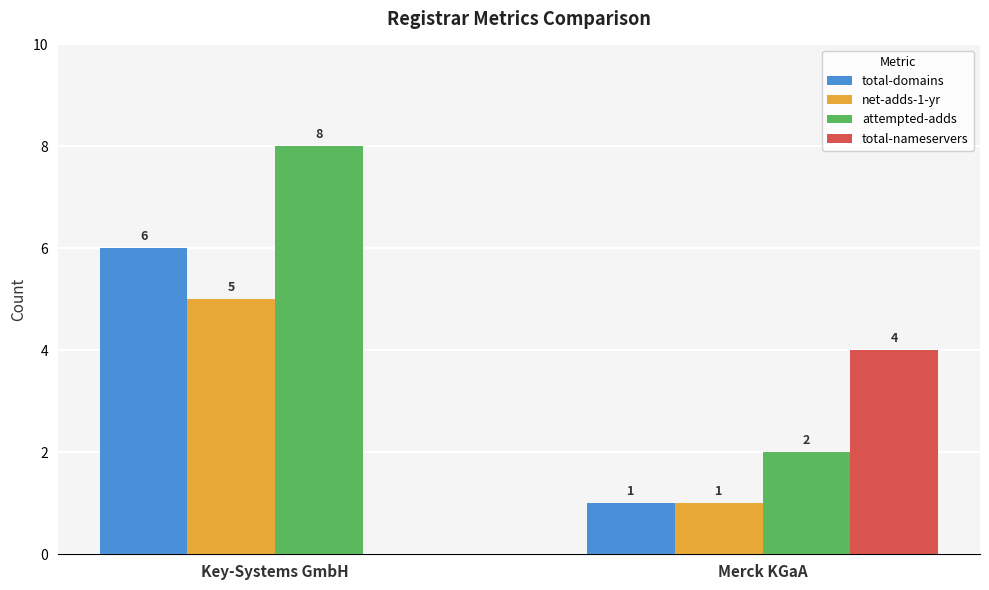

Which series changed the most between Key-Systems GmbH and Merck KGaA?

attempted-adds